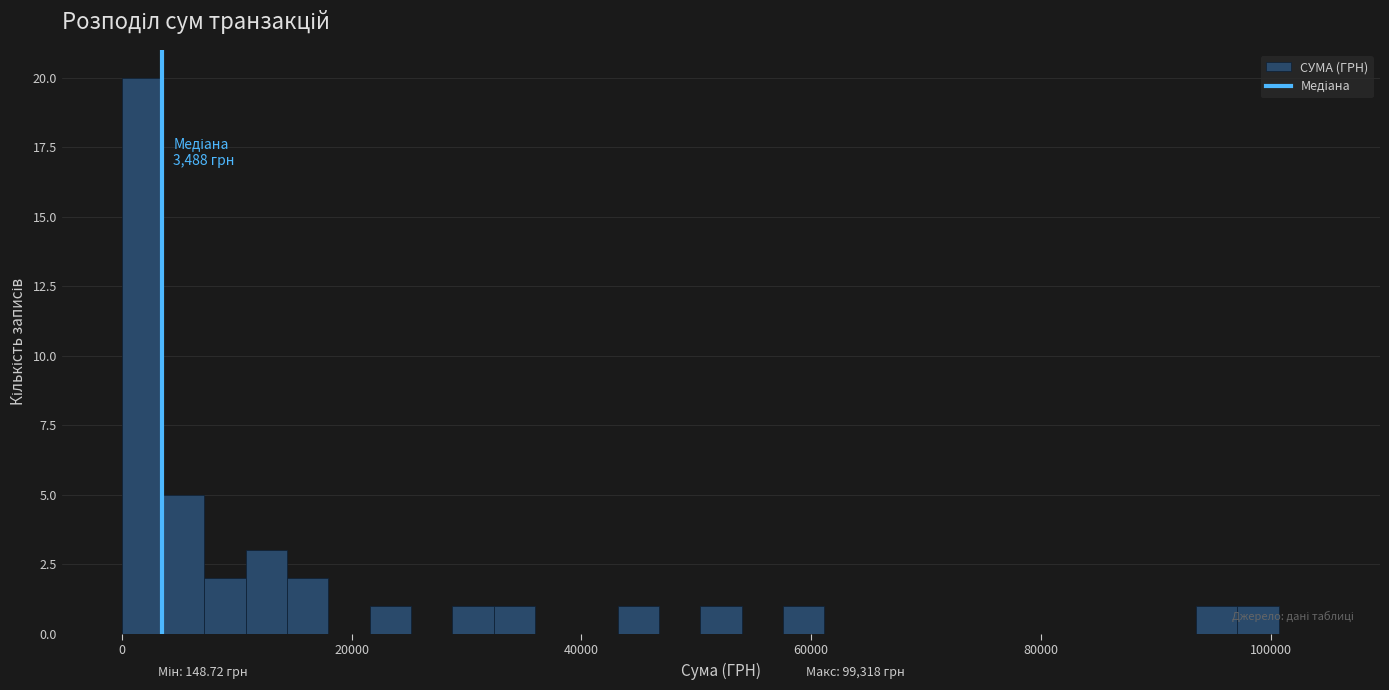

Read against the x-axis, roughly where is the centre of the tallest bar?

2000